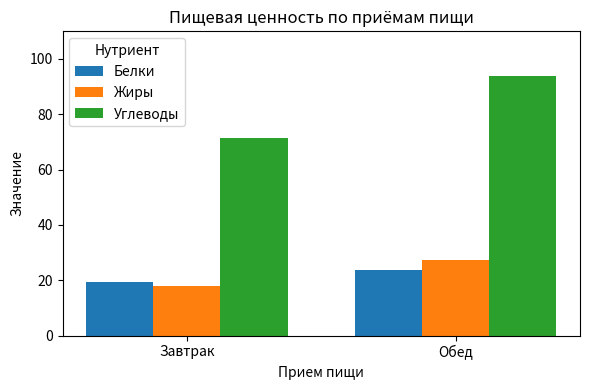

How many bars are there in total?

6